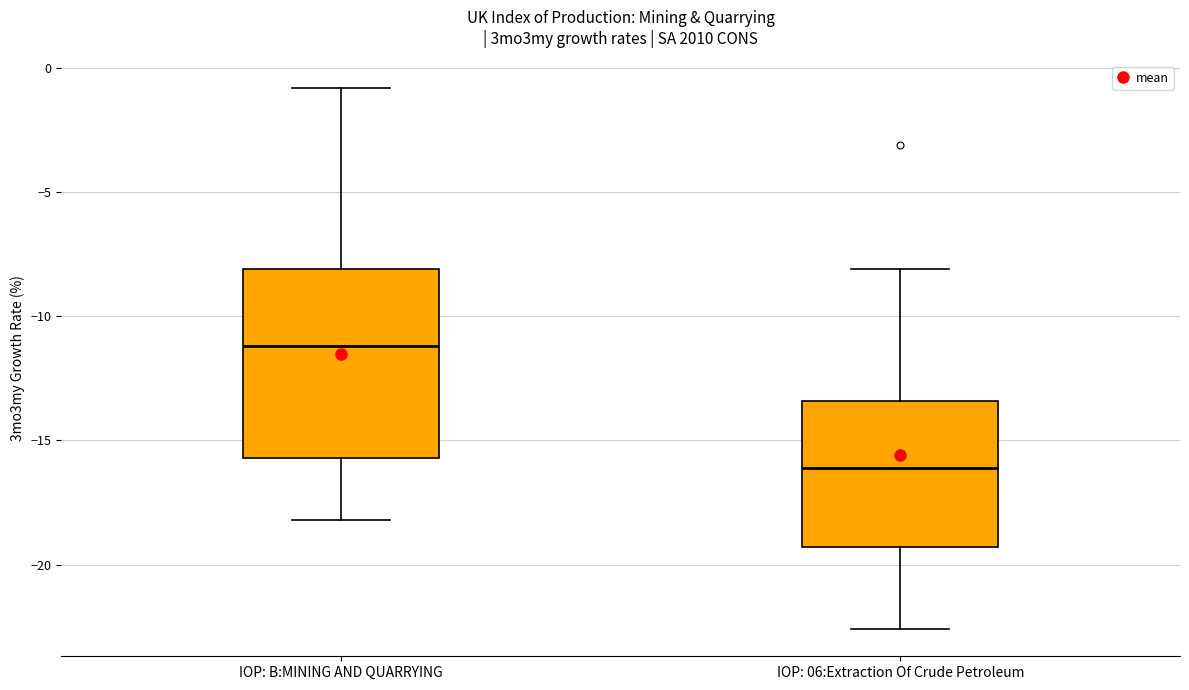

Reading left to right, read every box against the y-axis: the position of its median line, the range the box covers, and the ends of its whiskers. The values are not printed on the chart, so give them approximately, as read against the axis.

IOP: B:MINING AND QUARRYING: median -11.0, box -15.5 to -8.0, whiskers -18.0 to -1.0
IOP: 06:Extraction Of Crude Petroleum: median -16.0, box -19.5 to -13.5, whiskers -22.5 to -8.0